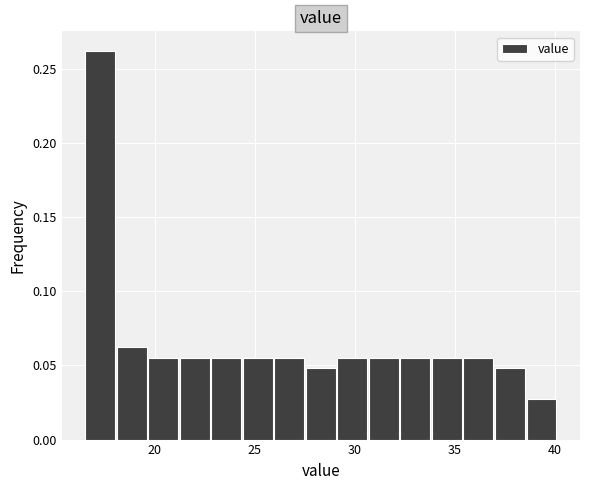

Around what value on the x-axis is the tallest bar? Give the approximate position of its centre, as read against the axis.

17.5